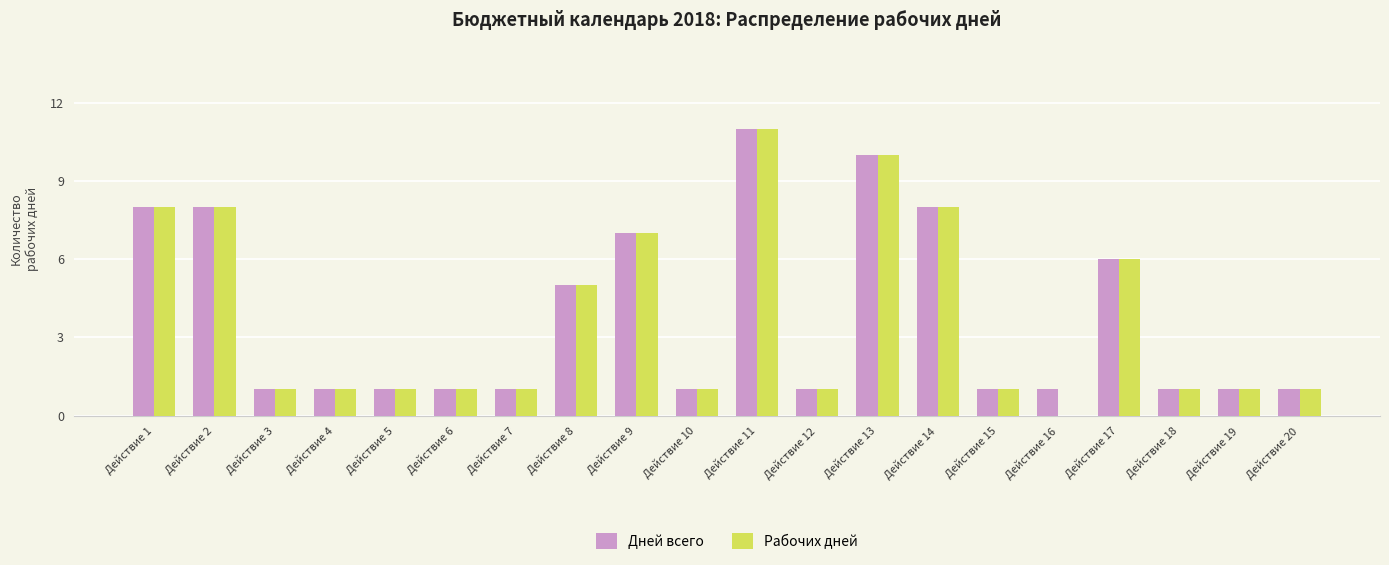

At which category is the sum across all series the highest?

Действие 11